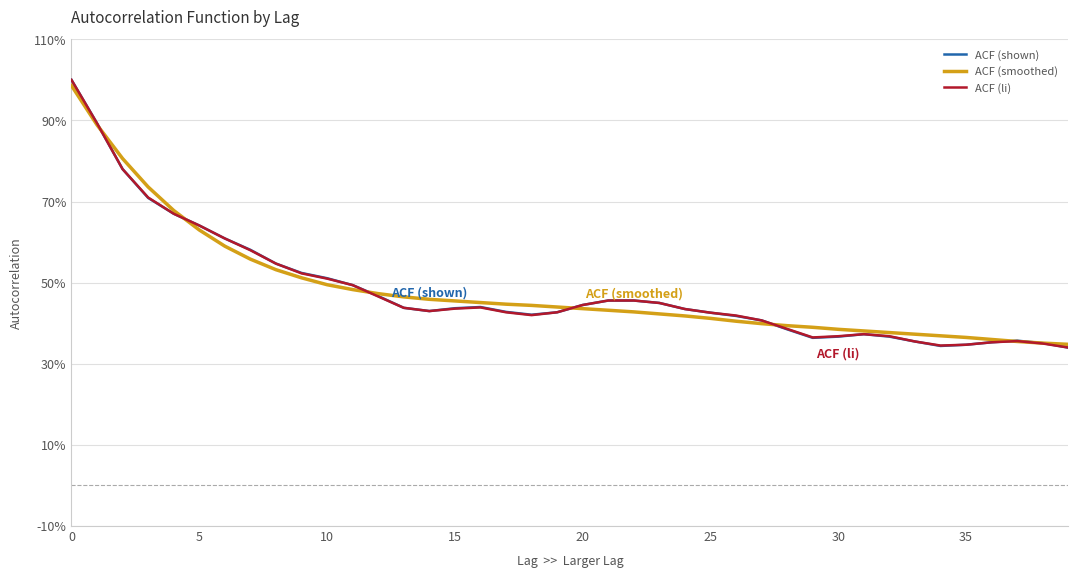

What is the lowest value of the ACF (li) series?

0.3